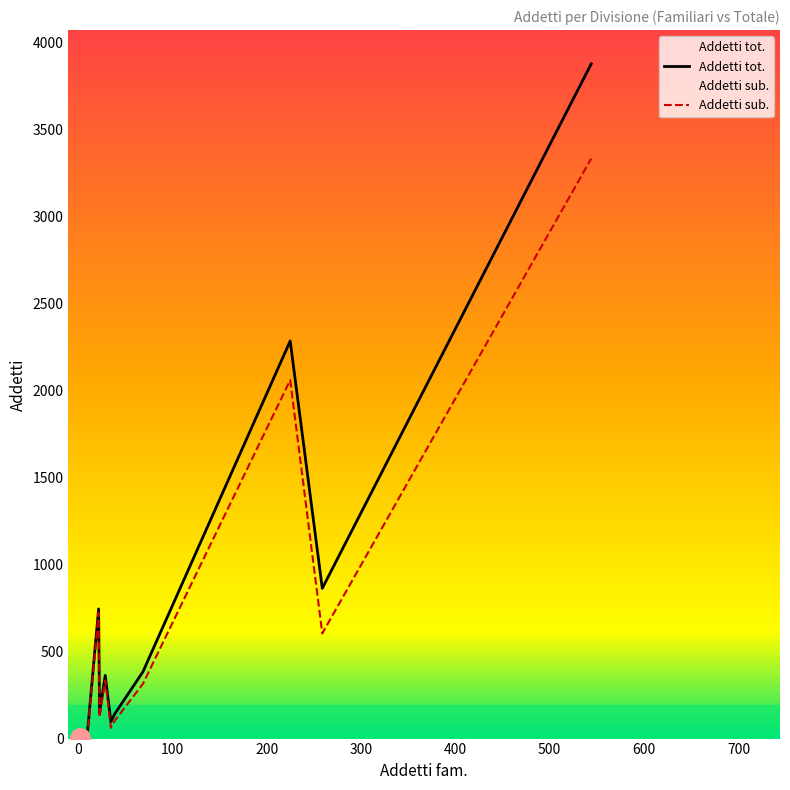

What are all the series names shown in the legend?

Addetti tot., Addetti sub.